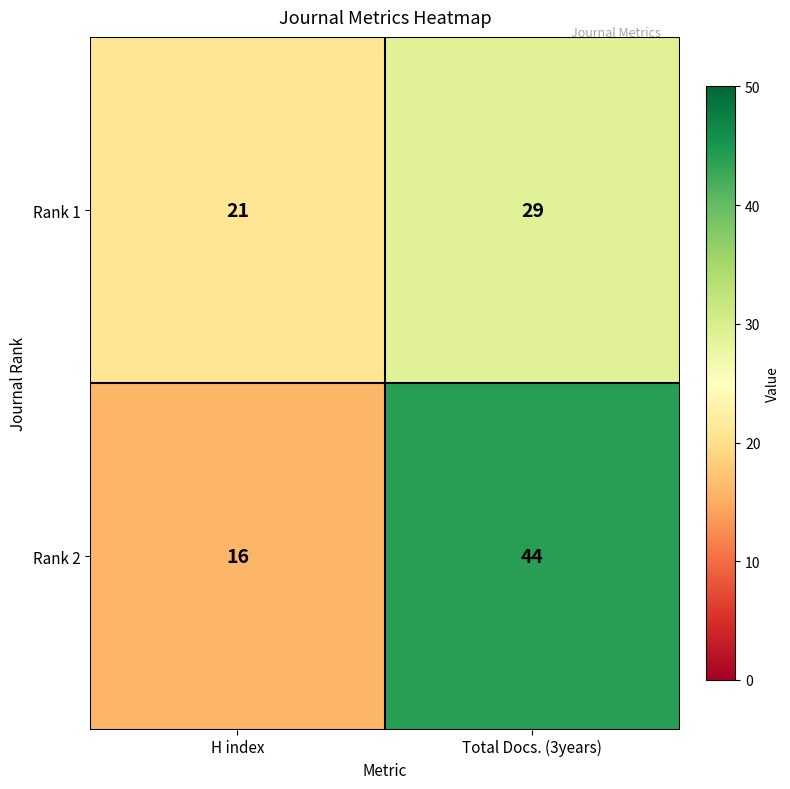

At which category is the sum across all series the highest?

Total Docs. (3years)